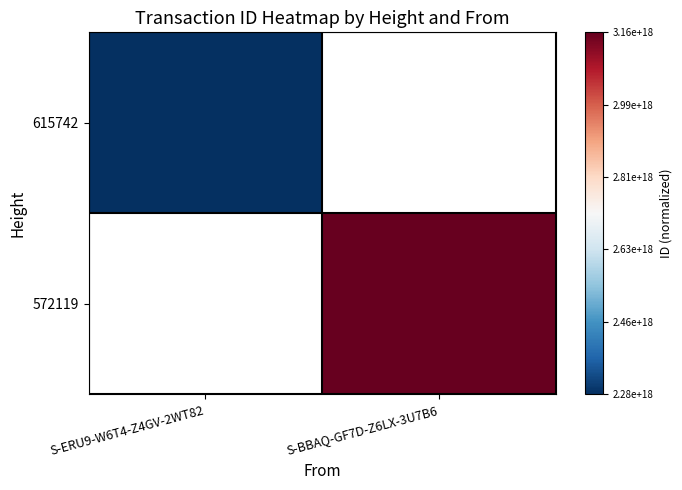

How many positive values does the 572119 series have?

1